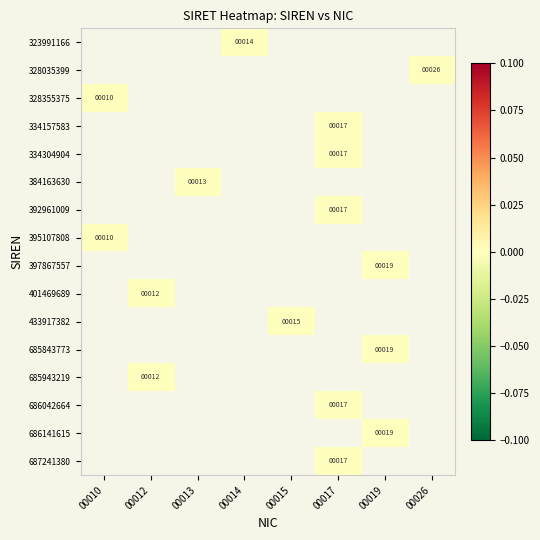

Which category has the highest value across all series?

00014